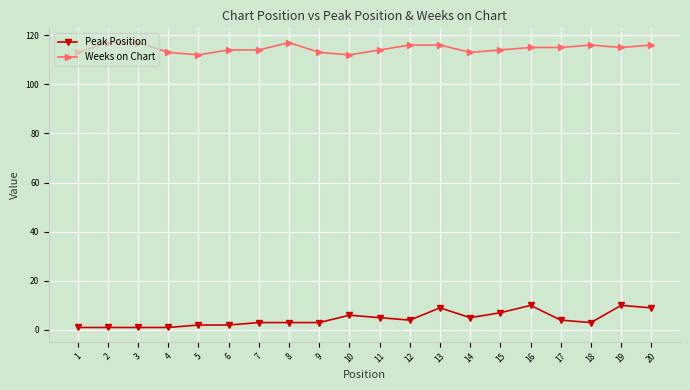

True or false: Peak Position has more than 2 interior local peaks.

True